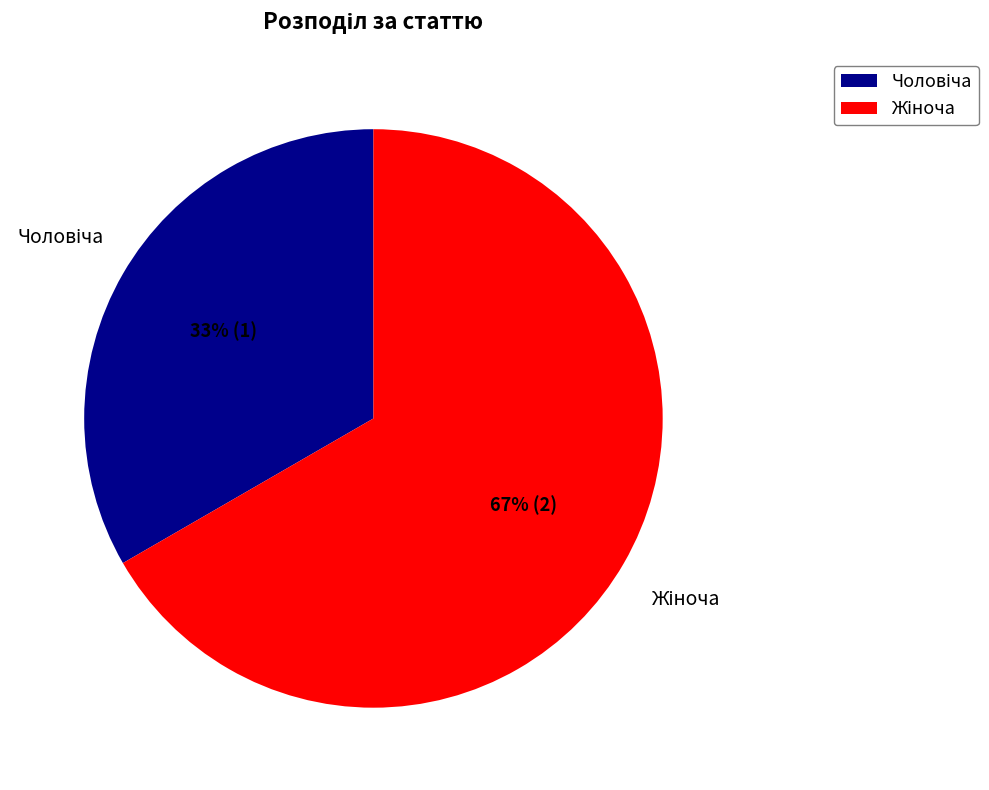

To the nearest percent, what is the average slice percentage?

50%